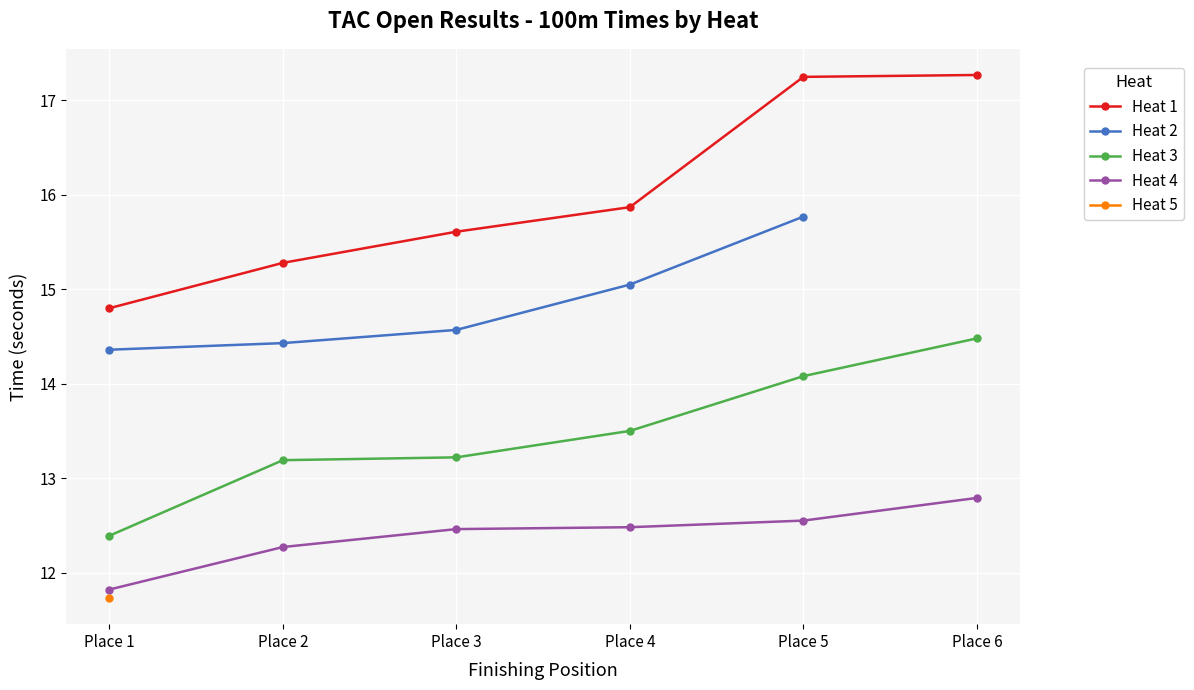

What is the approximate value of Heat 4 at Place 6?

12.8